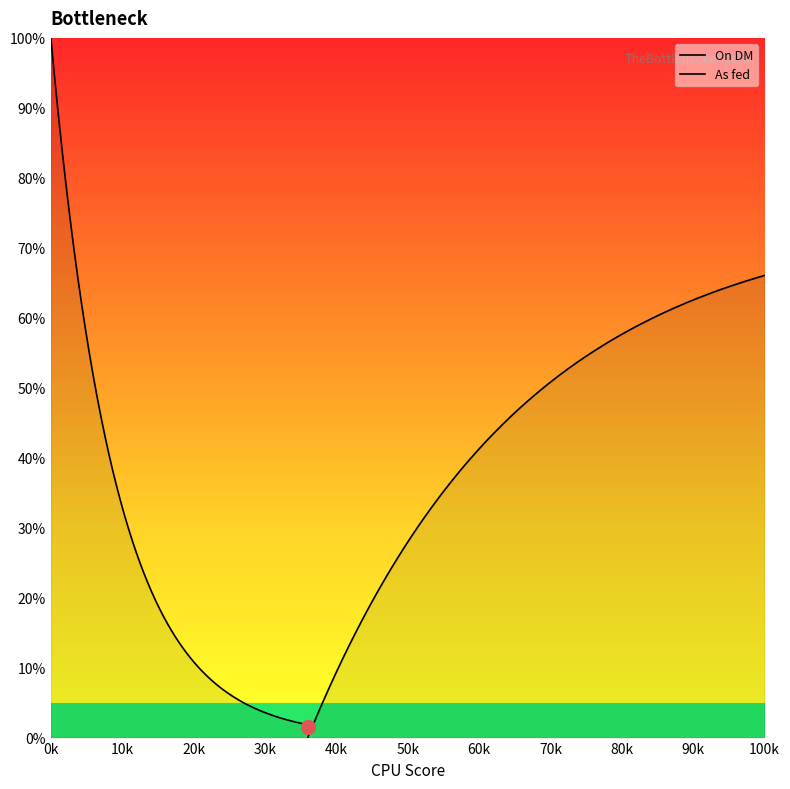

True or false: As fed has a value of 35.7 at Lignin.

False